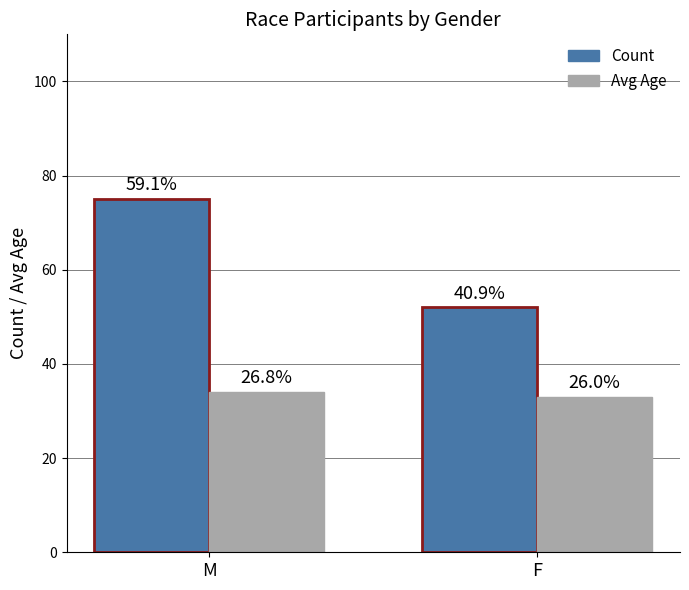

Reading left to right, transcribe all the data shown in this chart.

Count: 75	52
Avg Age: 34	33